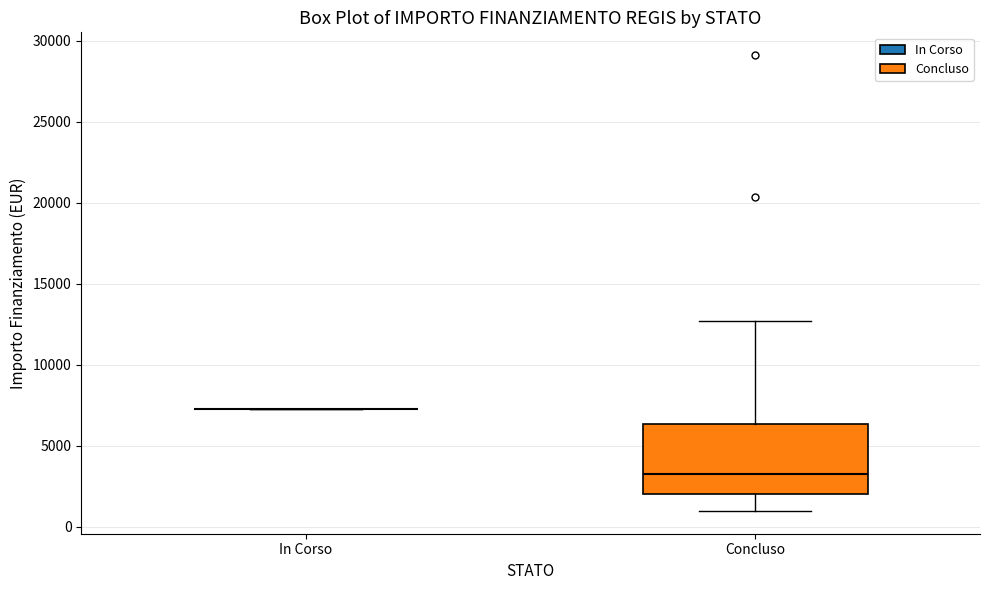

Comparing the boxes themselves (not the whiskers), which one is the tallest?

Concluso